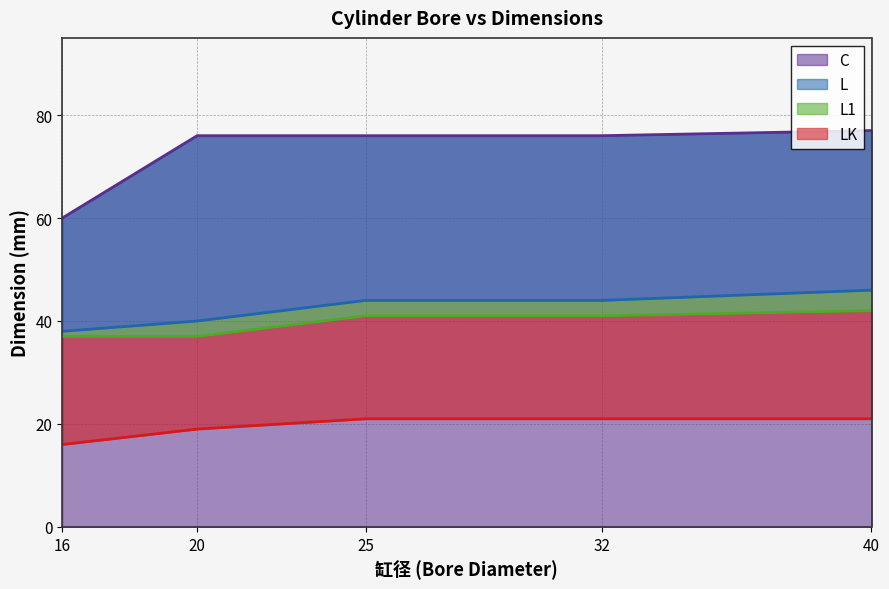

List the series in order of their peak value, highest first.

C, L, L1, LK